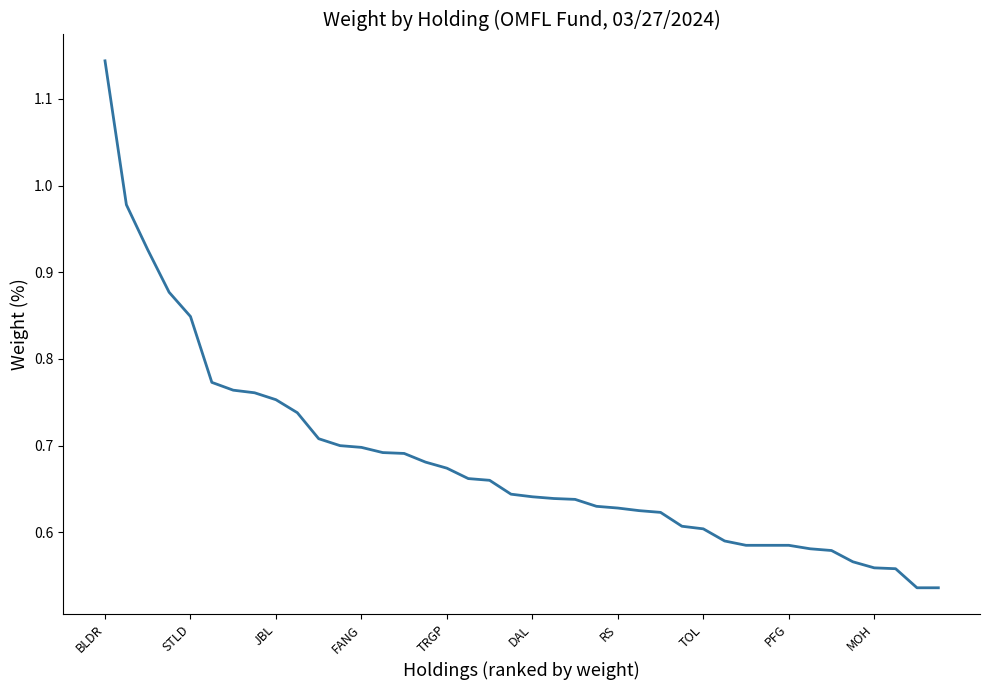

What is the average value?

0.7